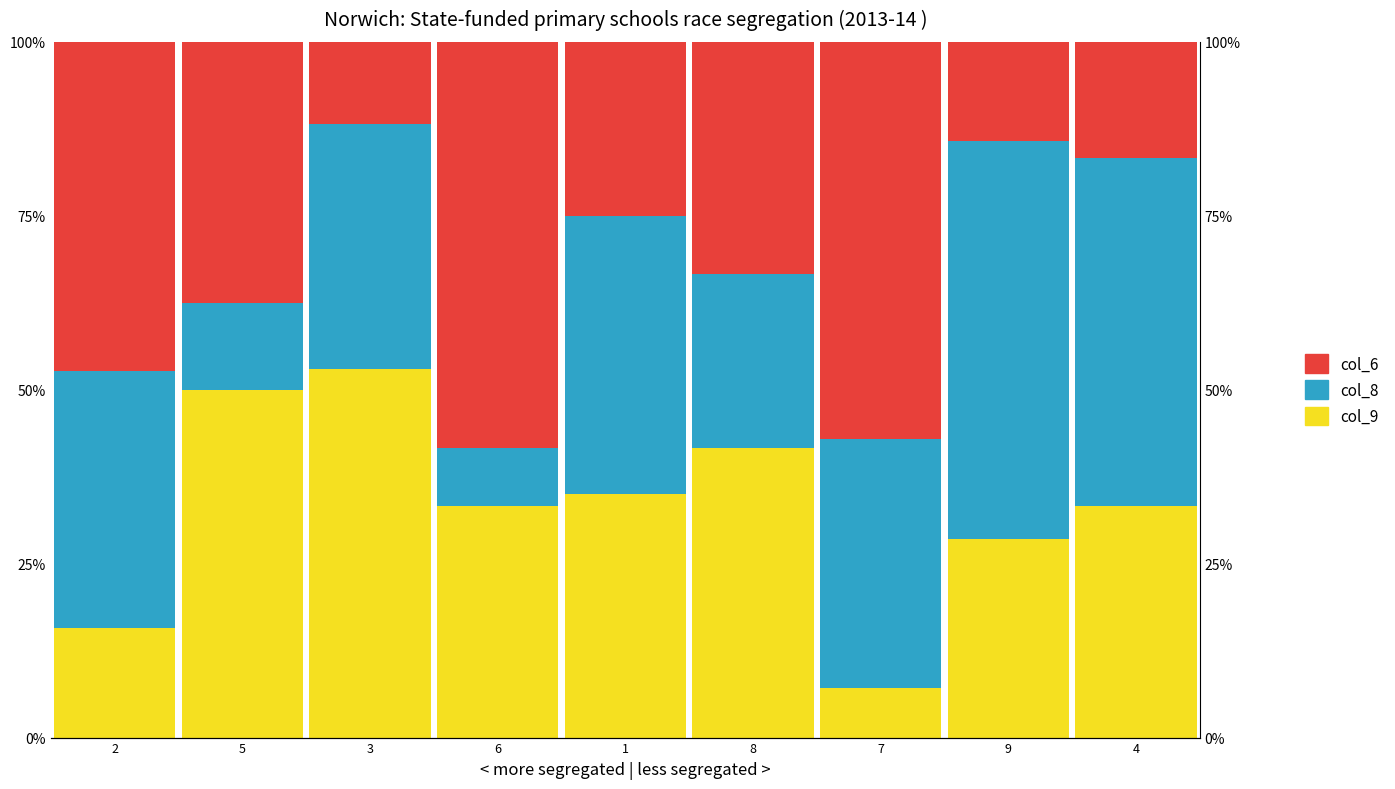

What is the maximum value shown in the chart?

58.3